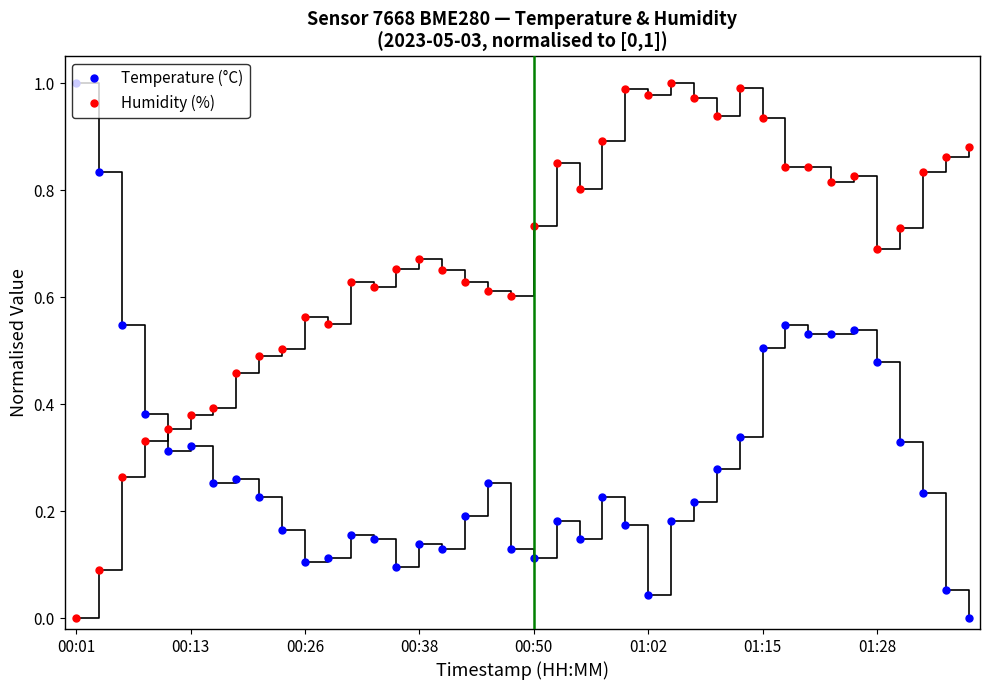

At how many categories does at least one series exceed 0?

40